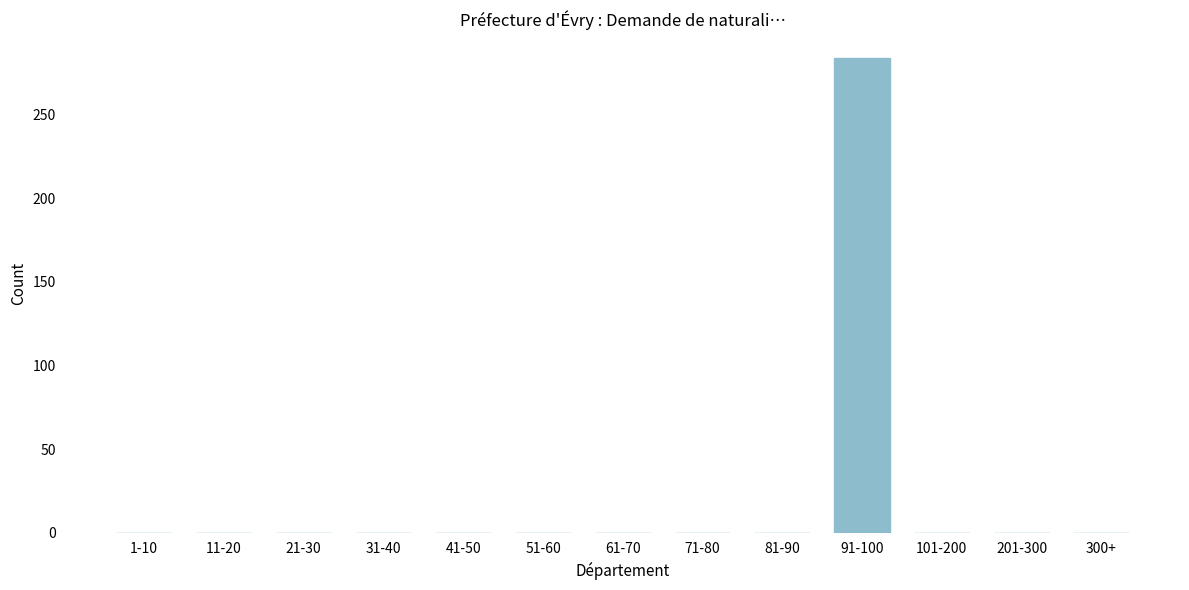

Reading left to right, list all the values displayed in this chart.

1-10=0	11-20=0	21-30=0	31-40=0	41-50=0	51-60=0	61-70=0	71-80=0	81-90=0	91-100=284	101-200=0	201-300=0	300+=0